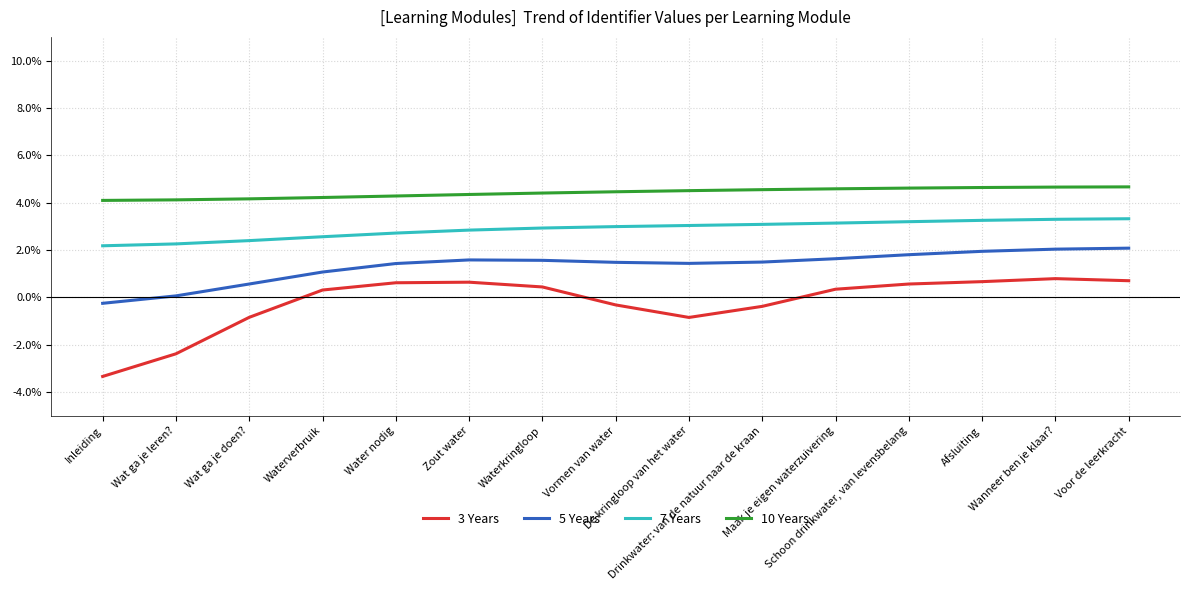

True or false: 7 Years and 10 Years cross at least once.

False